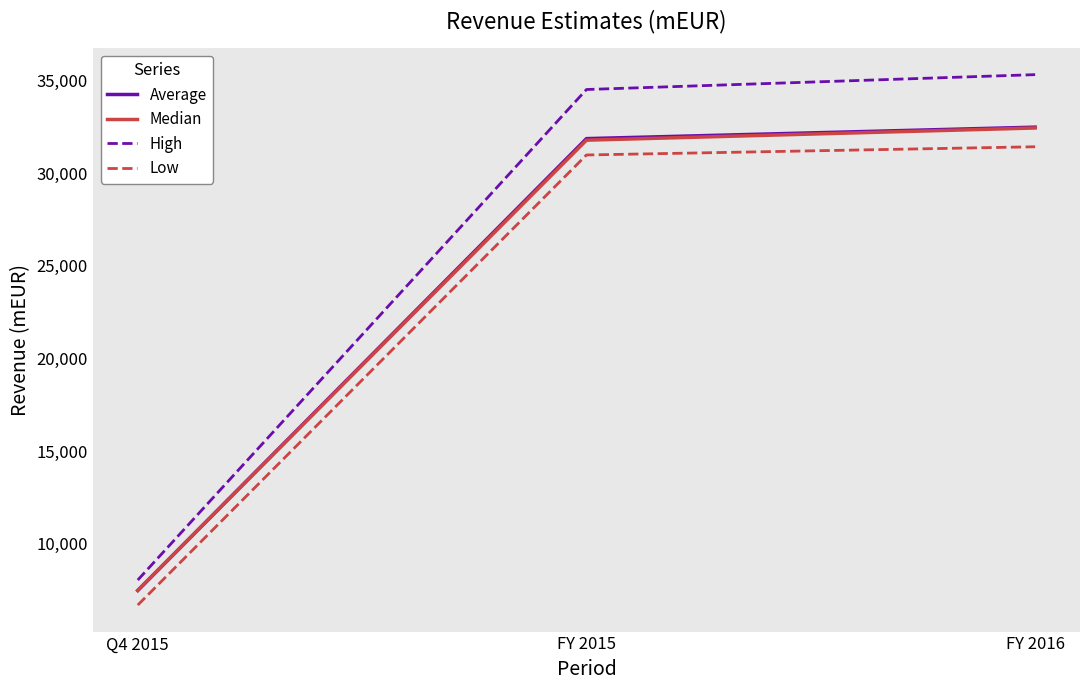

The value of Low at Q4 2015 is 6679.9. True or false?

True